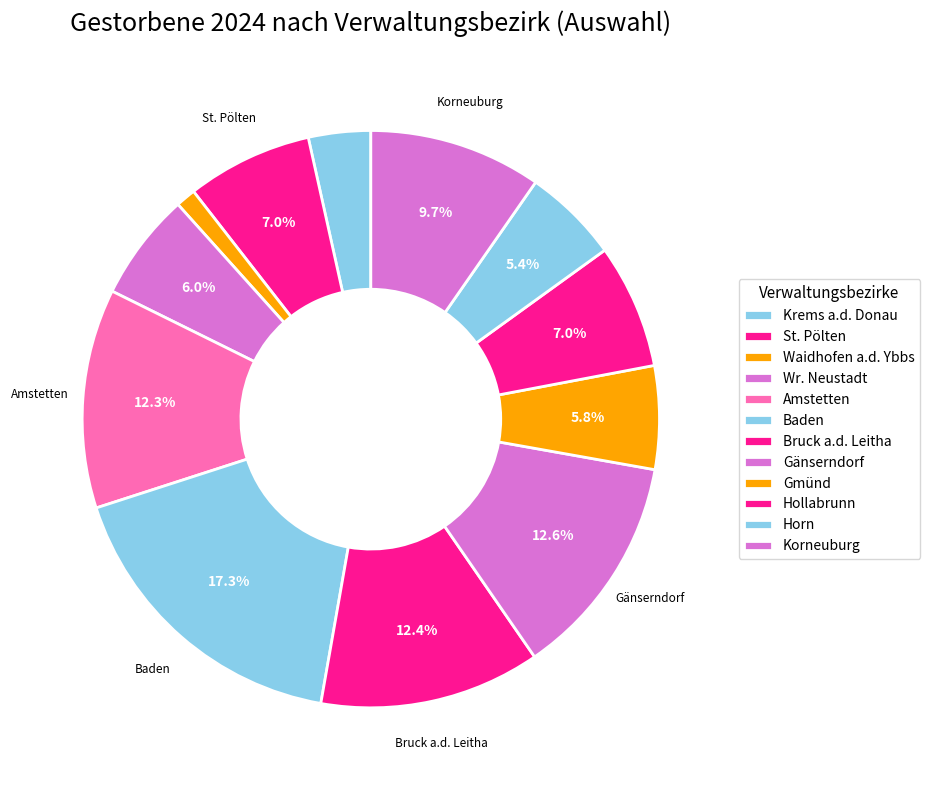

How many segments does this pie chart have?

12